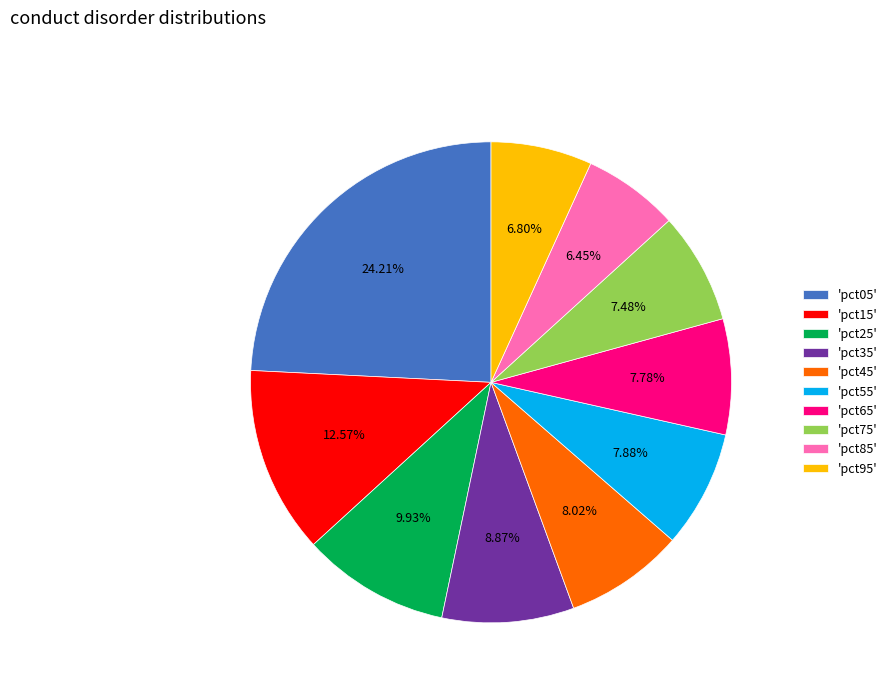

Is the sum of 'pct25' and 'pct65' greater than half?

No